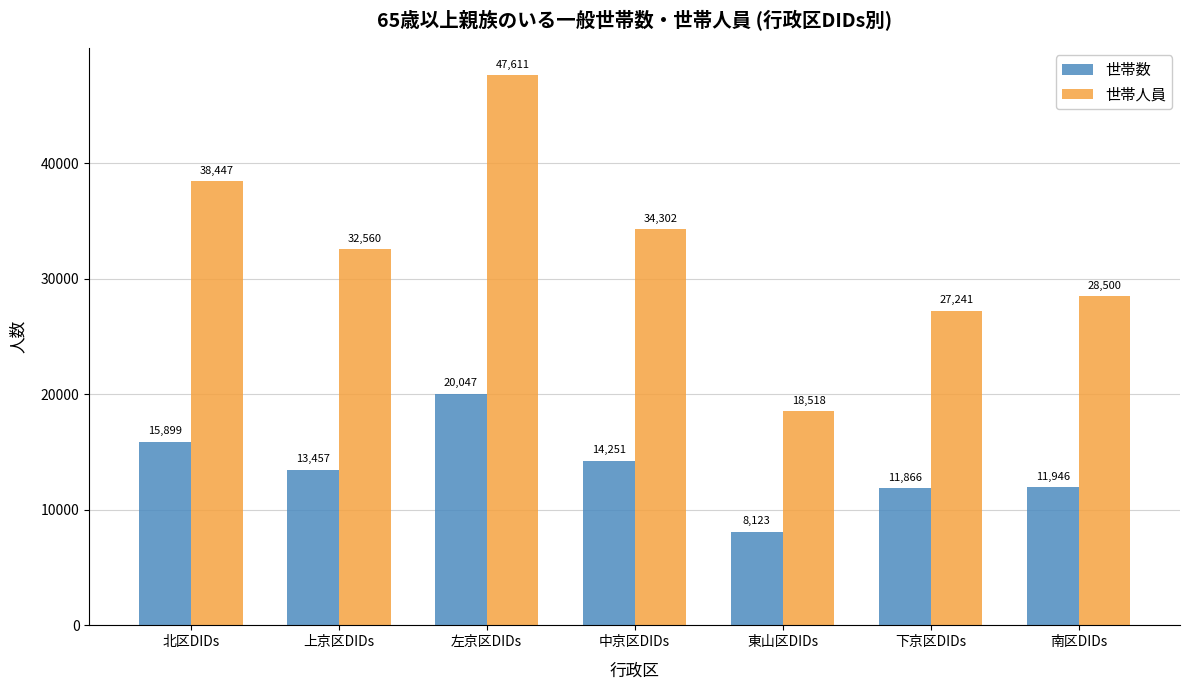

Is the value of 世帯数 at 中京区DIDs greater than the value of 世帯人員 at 下京区DIDs?

No